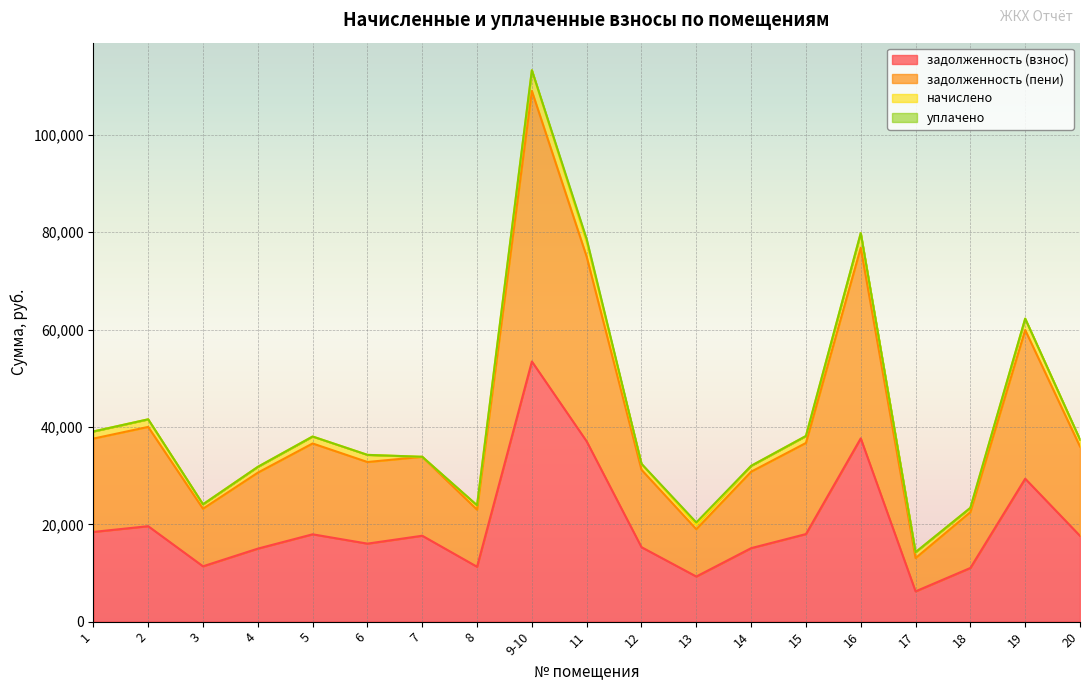

What is the label of the 17th point from the right?

3